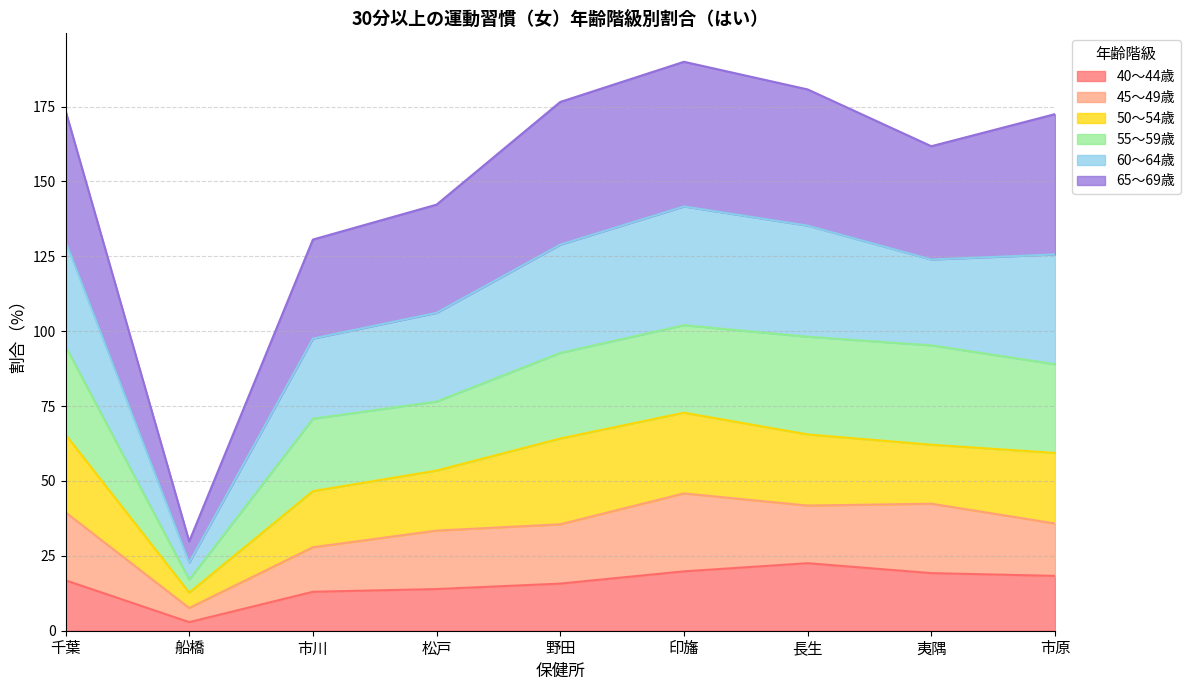

True or false: 40～44歳 has a value of 19.2 at 夷隅.

True